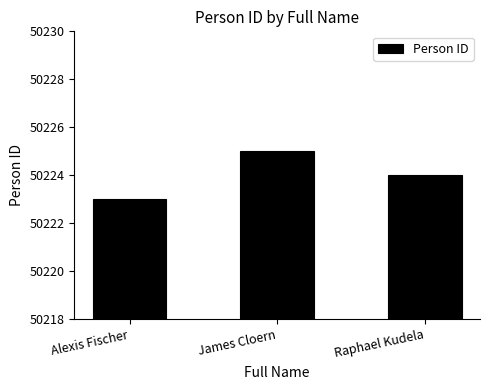

Count the values in the range 50223 to 50225.

3